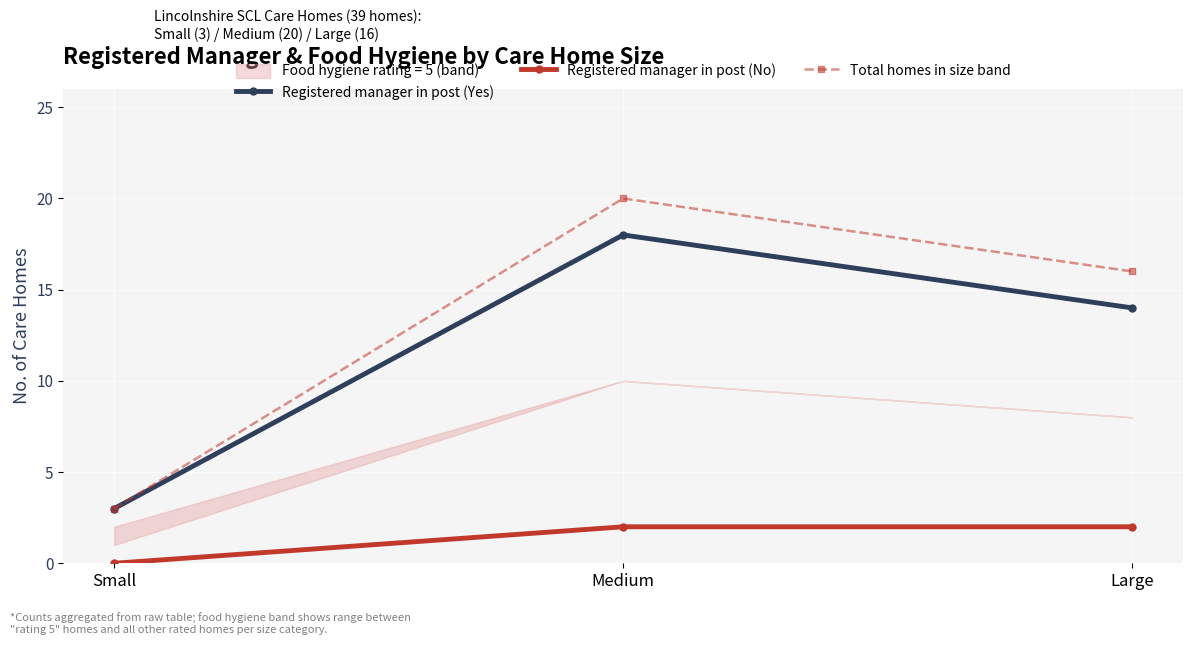

Reading left to right, list all the values displayed in this chart.

Registered manager in post (Yes): Small=3	Medium=18	Large=14
Registered manager in post (No): Small=0	Medium=2	Large=2
Total homes in size band: Small=3	Medium=20	Large=16